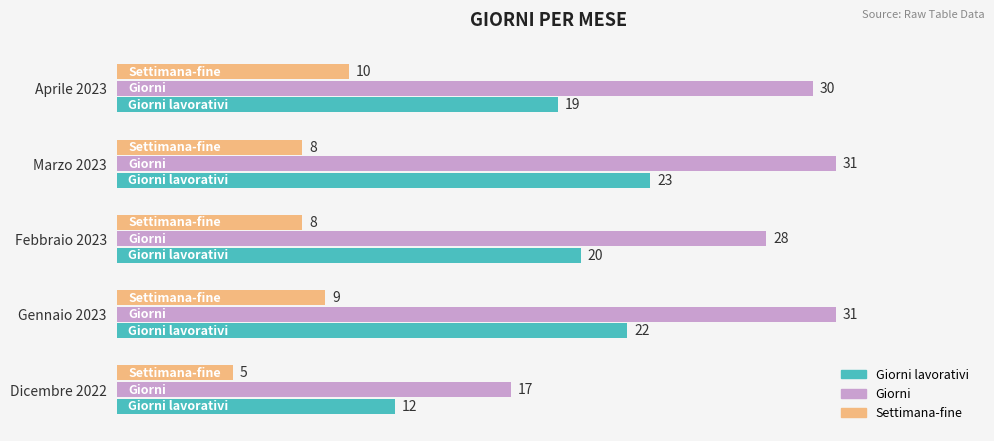

What is the maximum value for Giorni lavorativi?

23